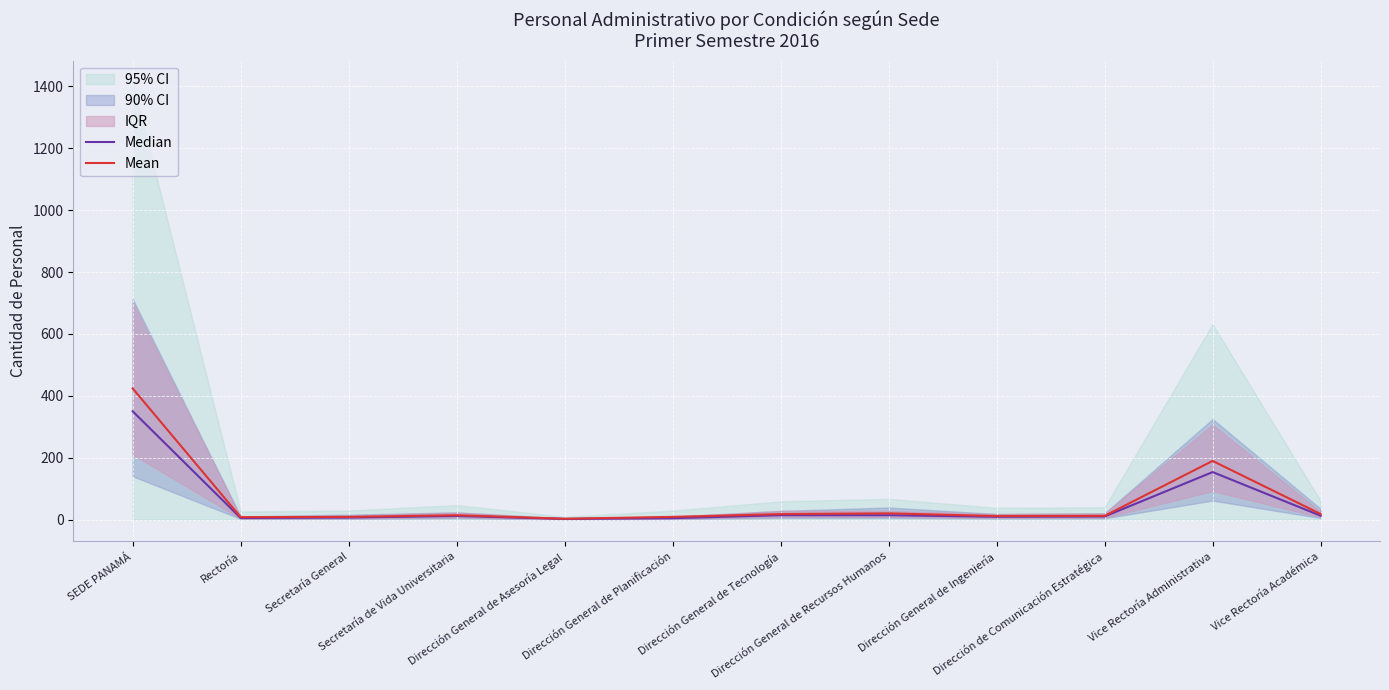

What is the highest value of the Median series?

350.0